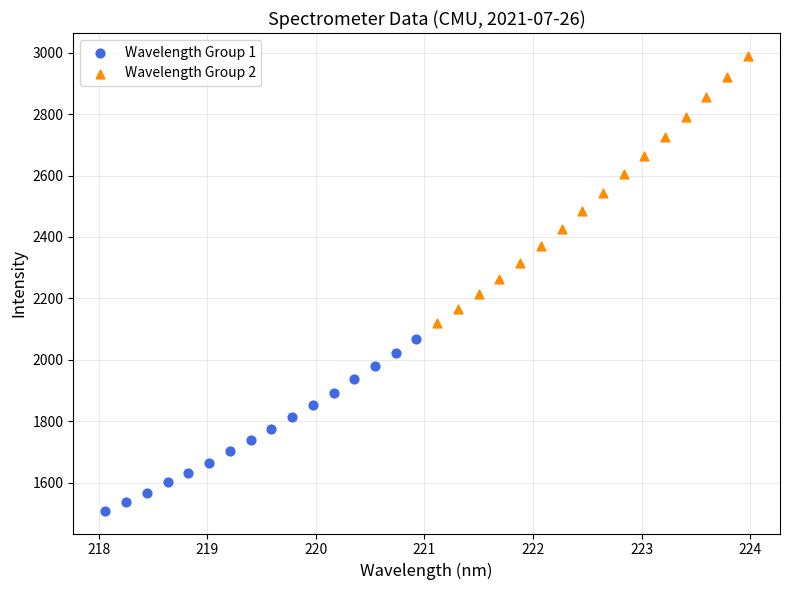

What are all the series names shown in the legend?

Wavelength Group 1, Wavelength Group 2